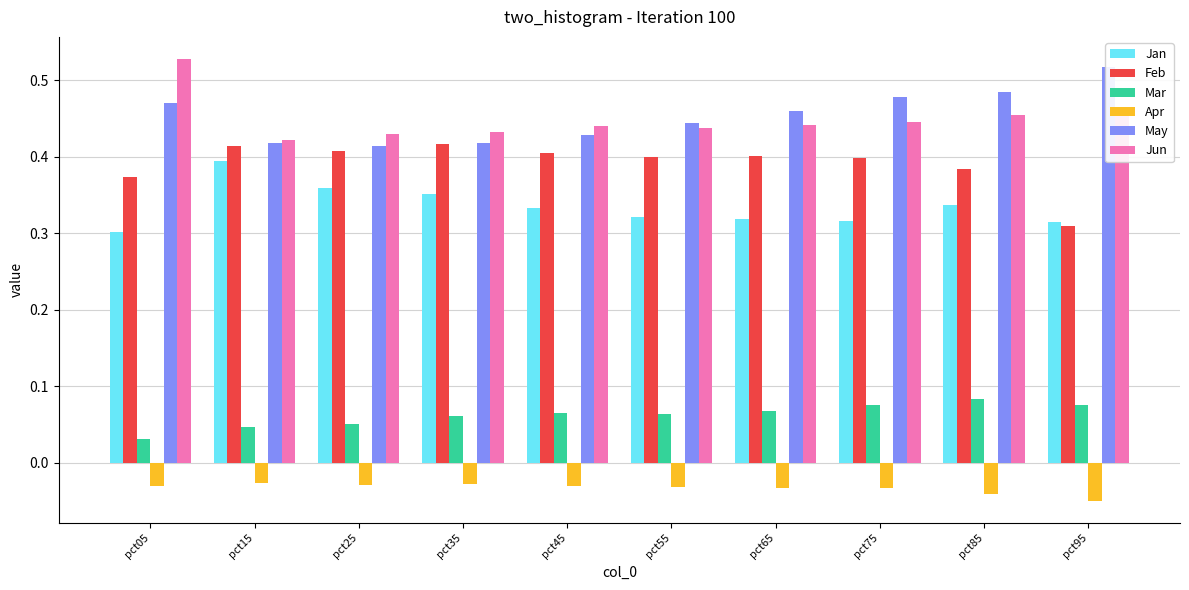

Reading right to left, list all the values displayed in this chart.

Jan: 0.3	0.3	0.3	0.3	0.3	0.3	0.4	0.4	0.4	0.3
Feb: 0.3	0.4	0.4	0.4	0.4	0.4	0.4	0.4	0.4	0.4
Mar: 0.1	0.1	0.1	0.1	0.1	0.1	0.1	0.1	0.0	0.0
Apr: -0.0	-0.0	-0.0	-0.0	-0.0	-0.0	-0.0	-0.0	-0.0	-0.0
May: 0.5	0.5	0.5	0.5	0.4	0.4	0.4	0.4	0.4	0.5
Jun: 0.5	0.5	0.4	0.4	0.4	0.4	0.4	0.4	0.4	0.5